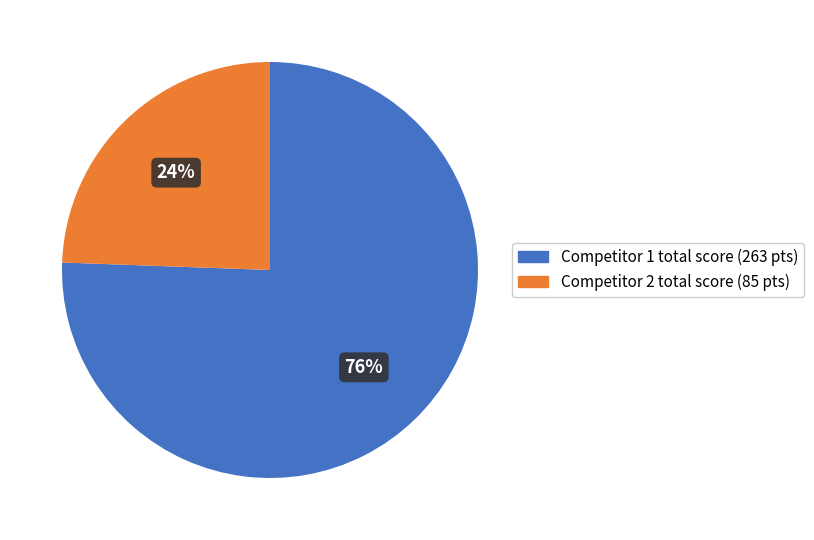

How many segments does this pie chart have?

2